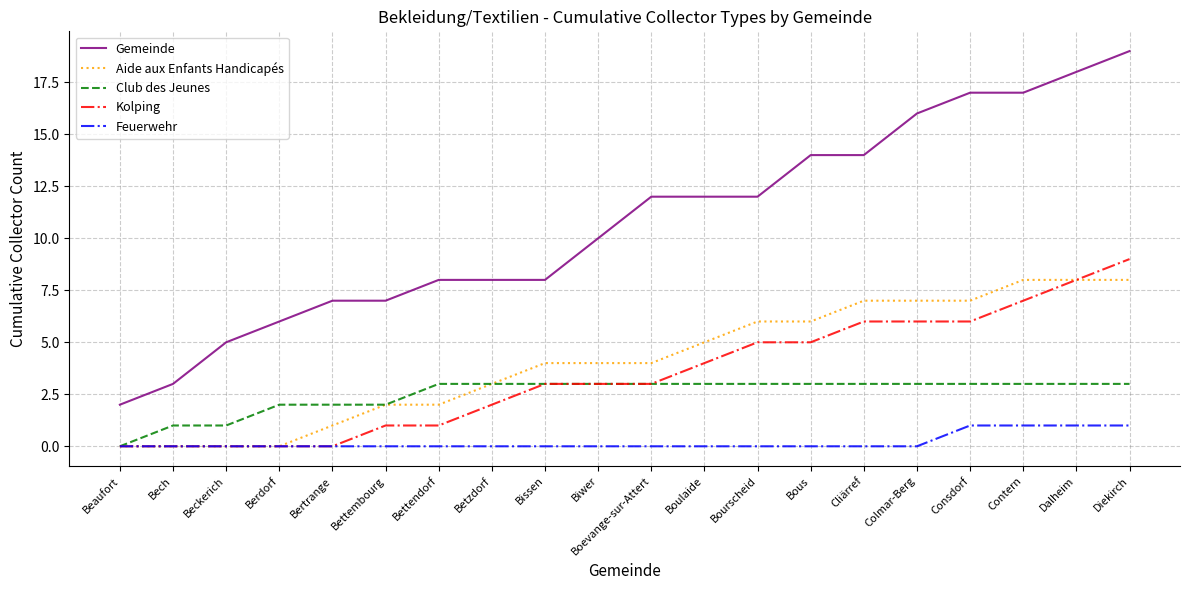

What position from the right is Beckerich?

18